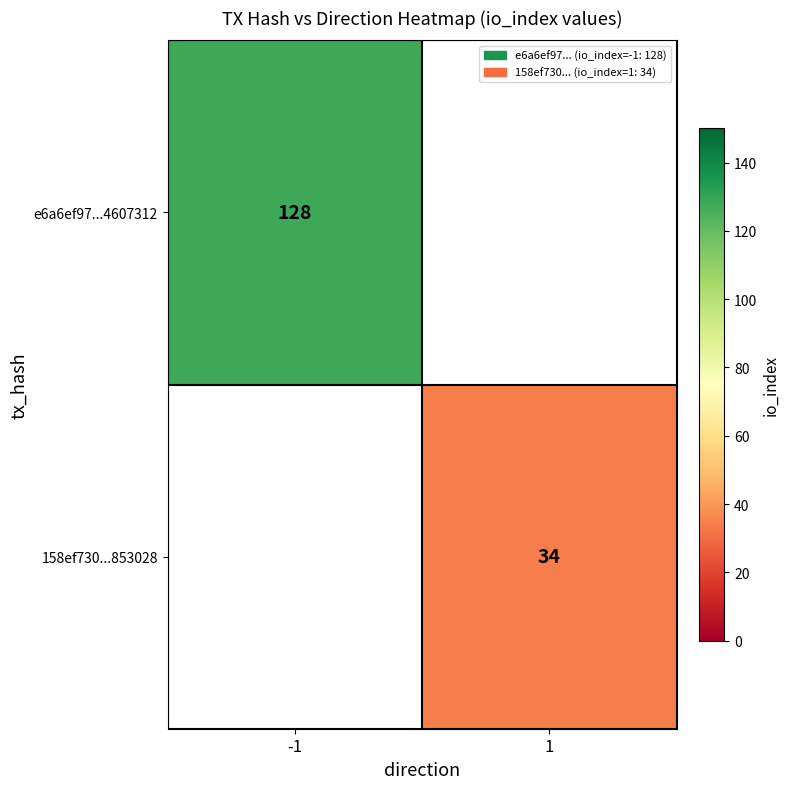

True or false: e6a6ef97...4607312 has a value of 128 at -1.

True